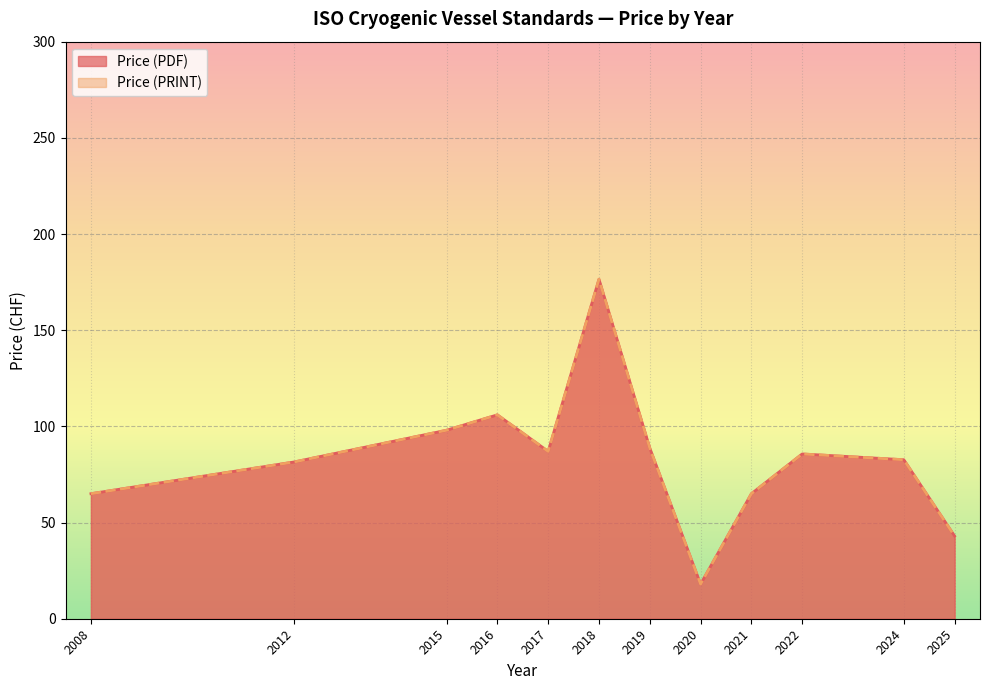

Which series changed the most between 8 and 14?

Price (PDF)